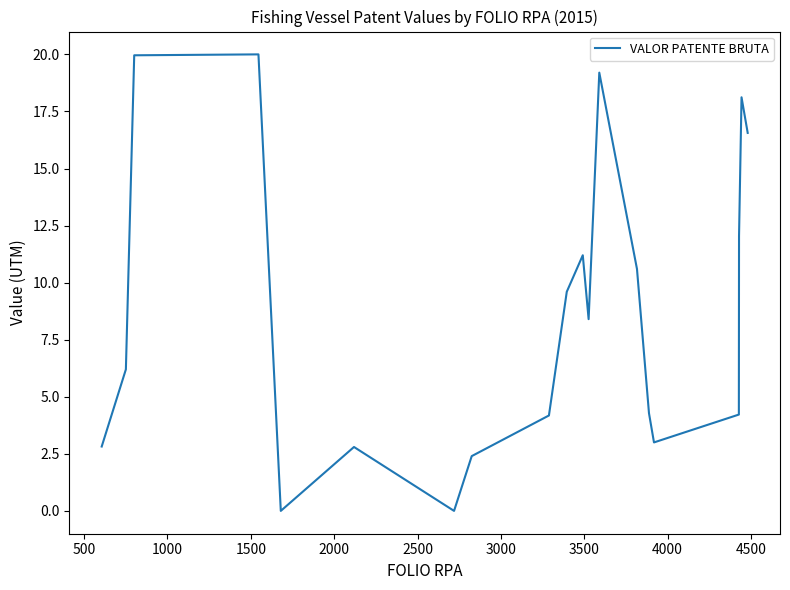

What is the maximum value shown in the chart?

20.0